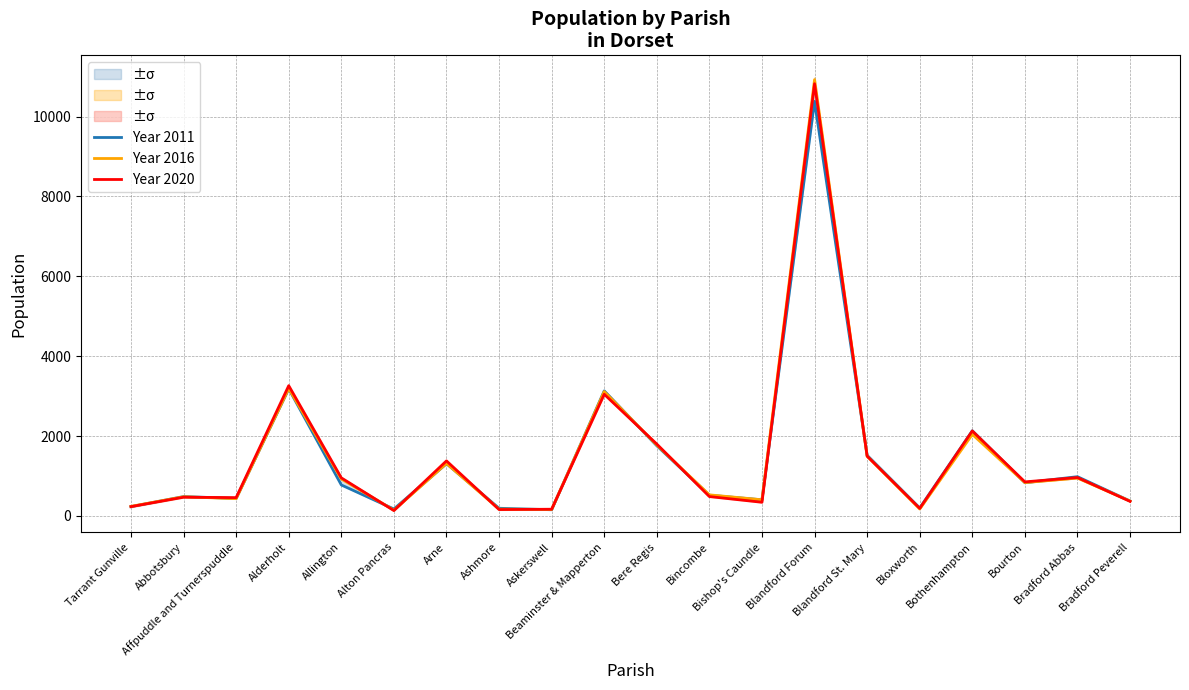

Reading left to right, transcribe all the data shown in this chart.

Year 2011: 232	484	437	3184	775	173	1308	191	154	3131	1757	518	403	10382	1518	198	2132	831	982	373
Year 2016: 239	479	432	3192	925	143	1313	169	161	3114	1775	527	404	10927	1493	173	2042	834	947	372
Year 2020: 232	468	458	3262	953	133	1378	159	167	3046	1799	484	341	10824	1496	188	2128	852	961	364